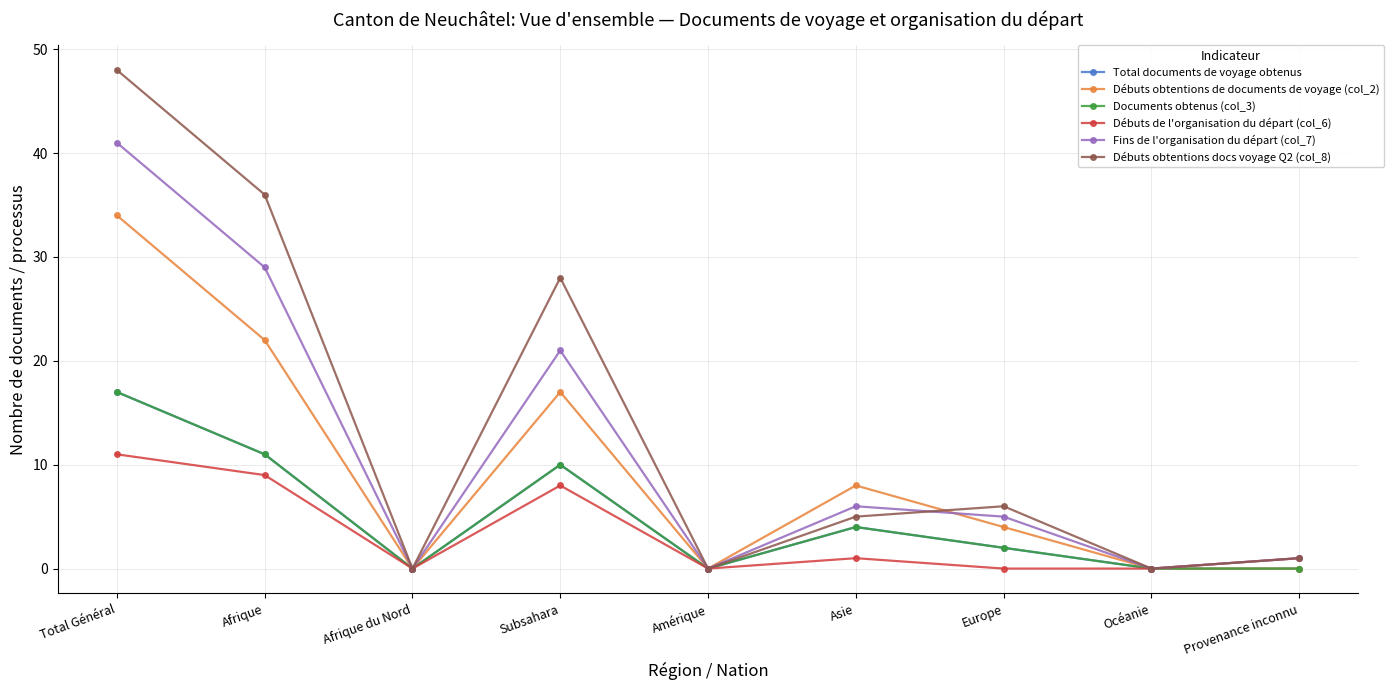

The Débuts obtentions de documents de voyage (col_2) series shows 10 at Subsahara. True or false?

False